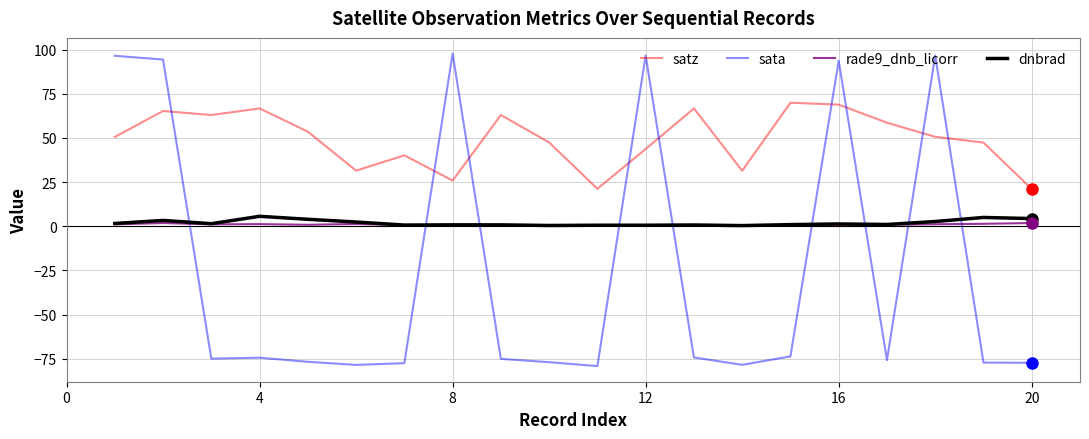

What is the lowest value of the sata series?

-79.2